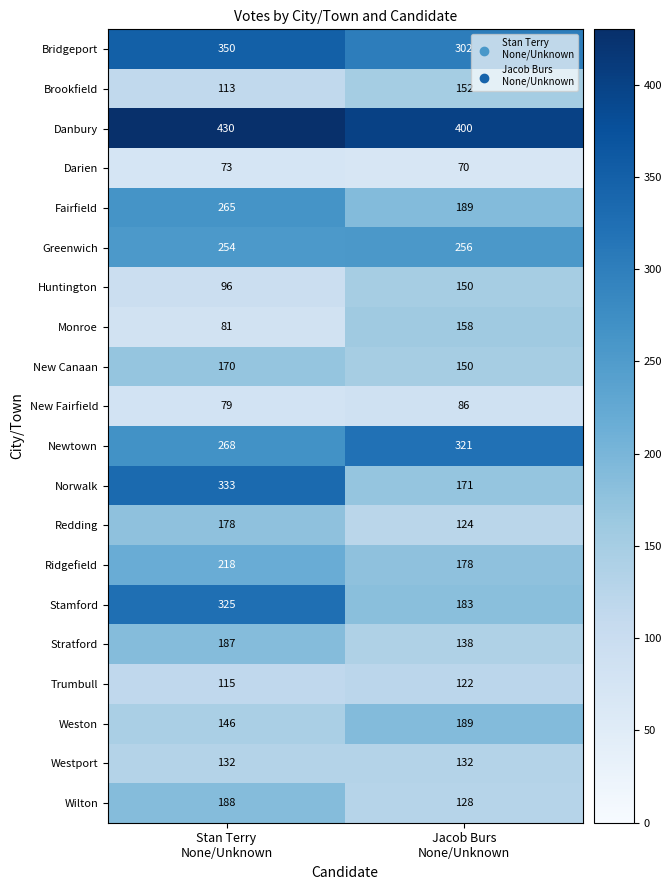

Which series has the widest spread of values?

Norwalk